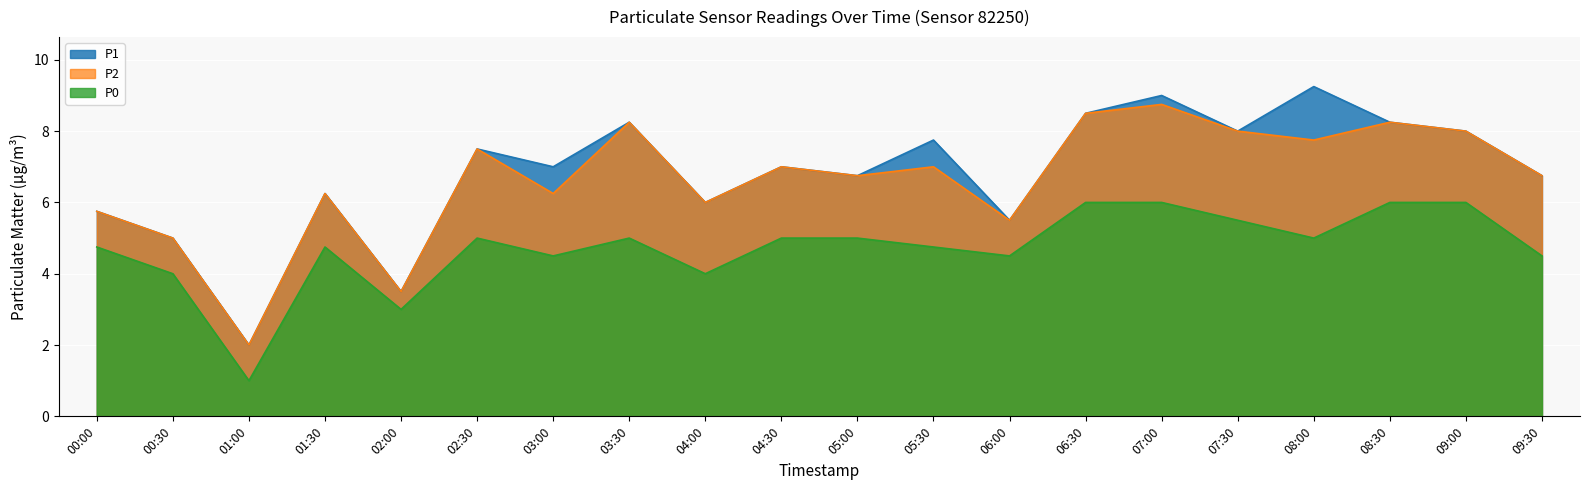

Count the number of data series in this chart.

3